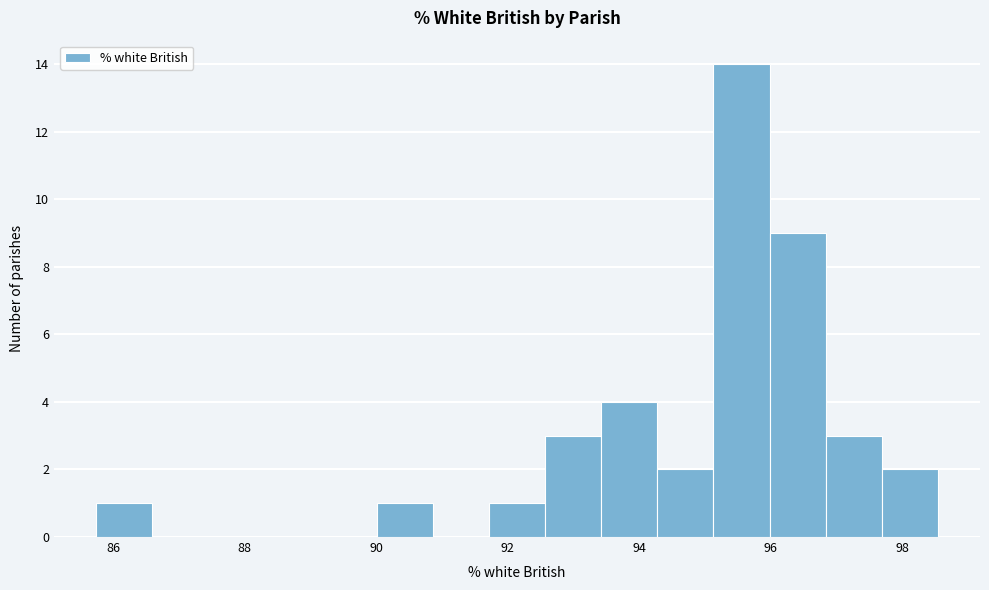

Over which range of the x-axis is the bar tallest?

95.2 to 96.0